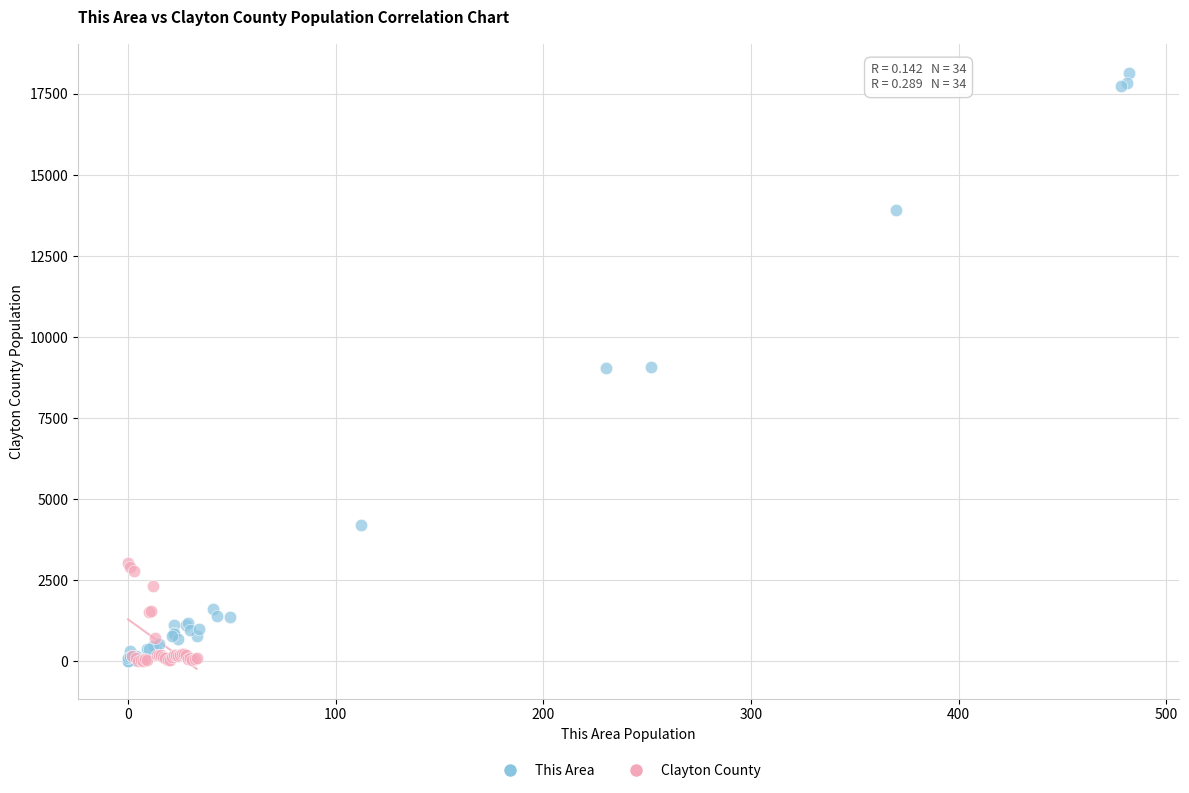

Which series contains the highest Y value?

This Area